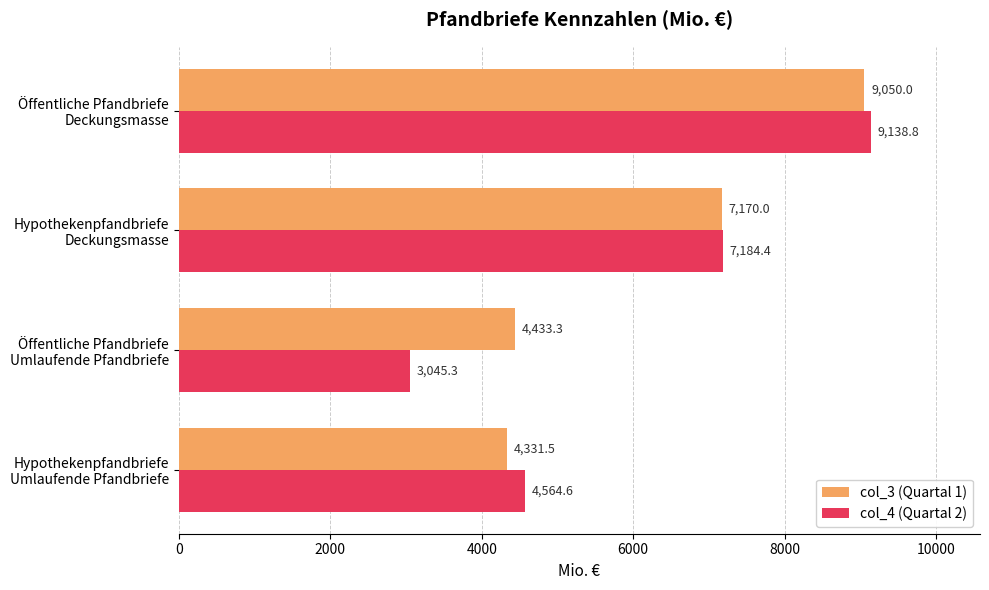

List the series in order of their overall mean, lowest first.

col_4 (Quartal 2), col_3 (Quartal 1)